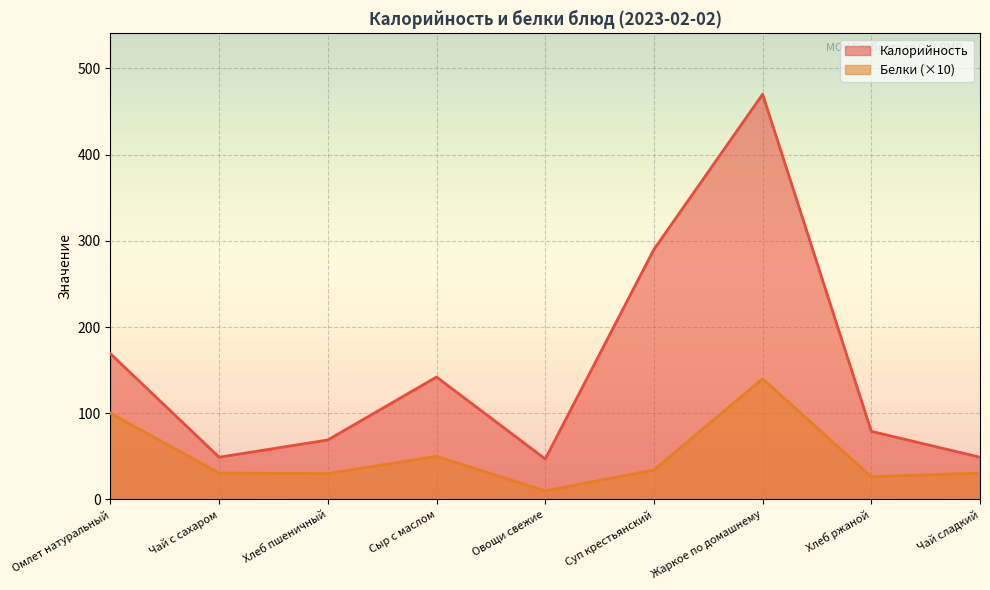

Does the chart display data point markers on the line(s)?

No